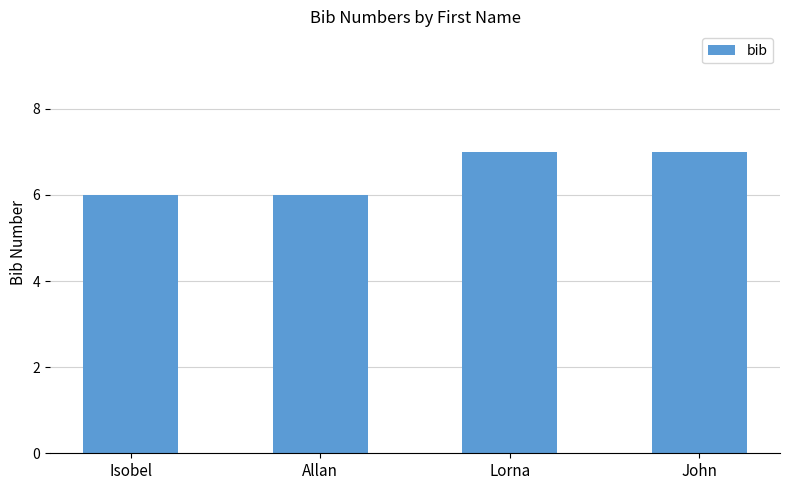

Reading right to left, transcribe all the data shown in this chart.

John=7	Lorna=7	Allan=6	Isobel=6